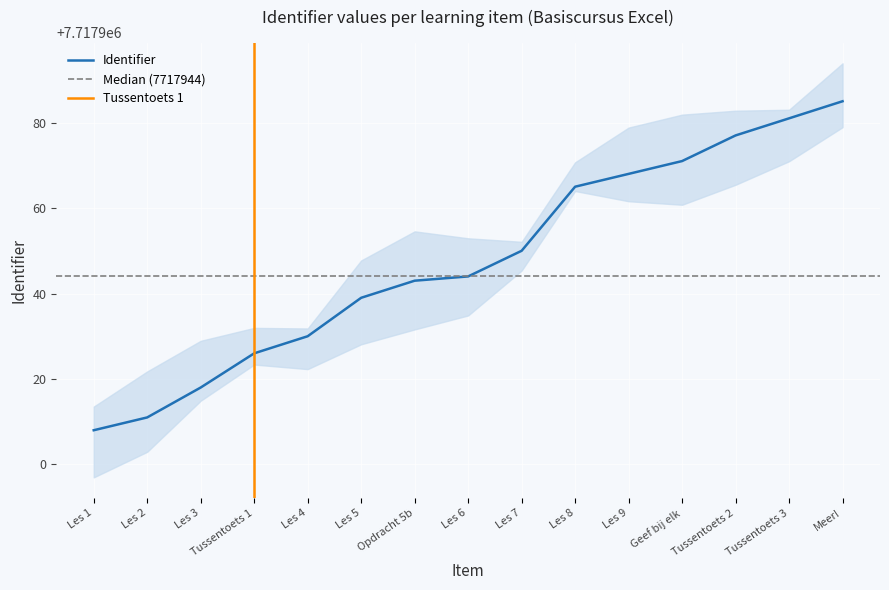

What is the value of the 4th point from the left?

7717926